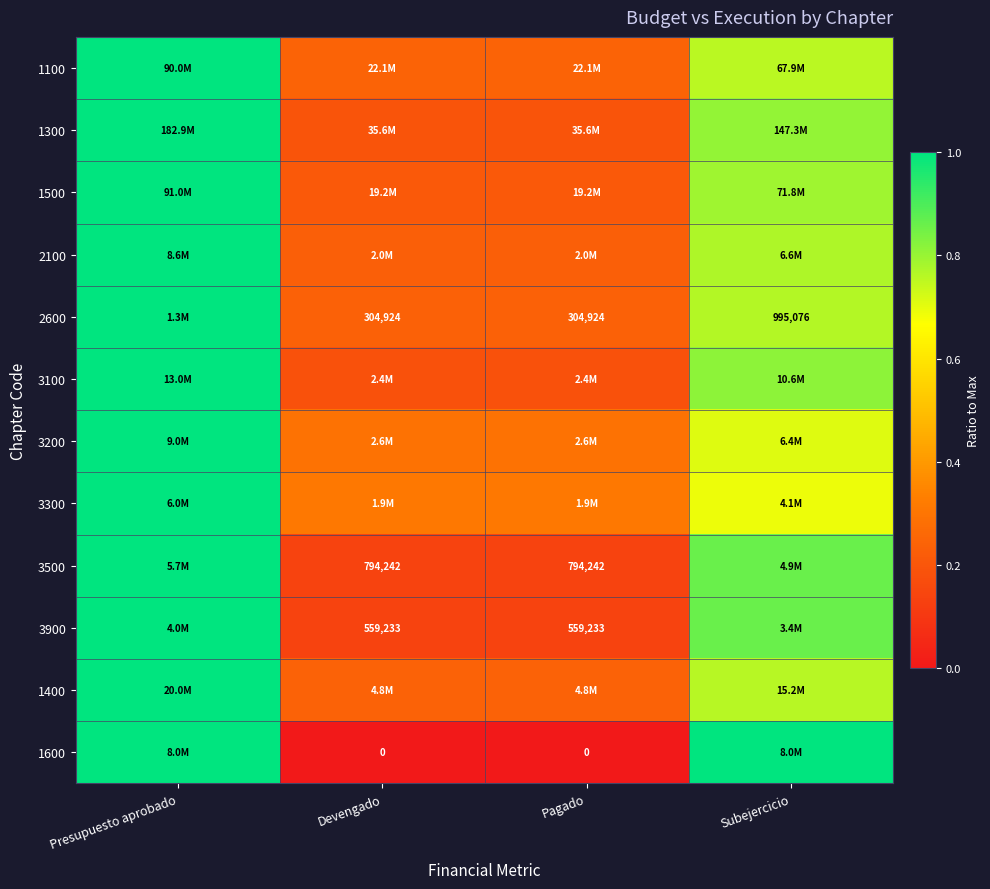

List the labels in order of 3900 value, largest first.

Presupuesto aprobado, Subejercicio, Devengado, Pagado